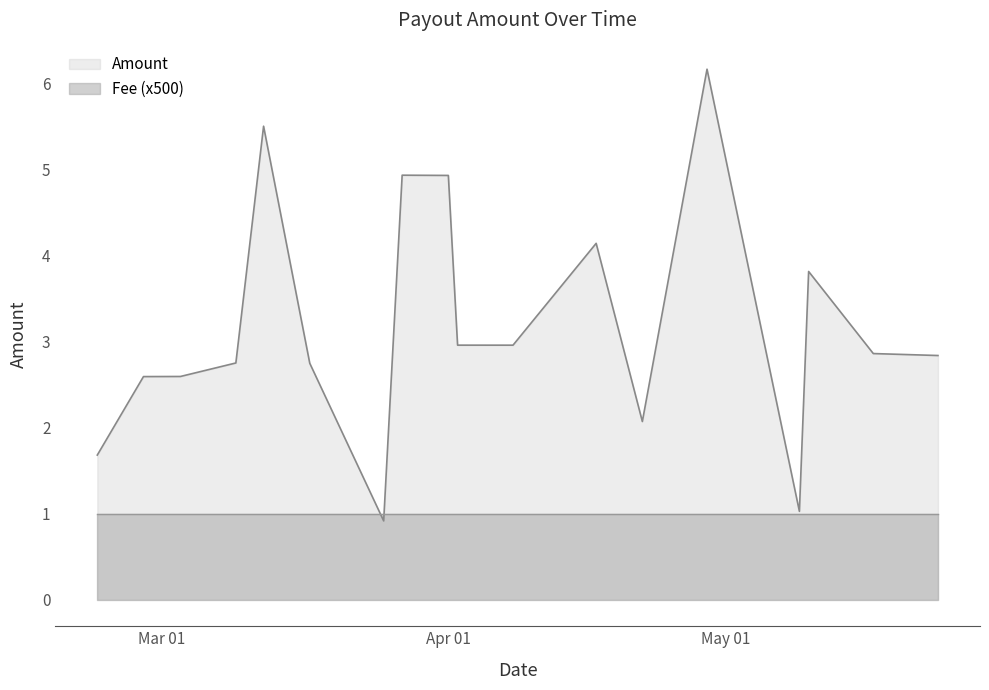

At which category is the sum across all series the highest?

2024-04-29